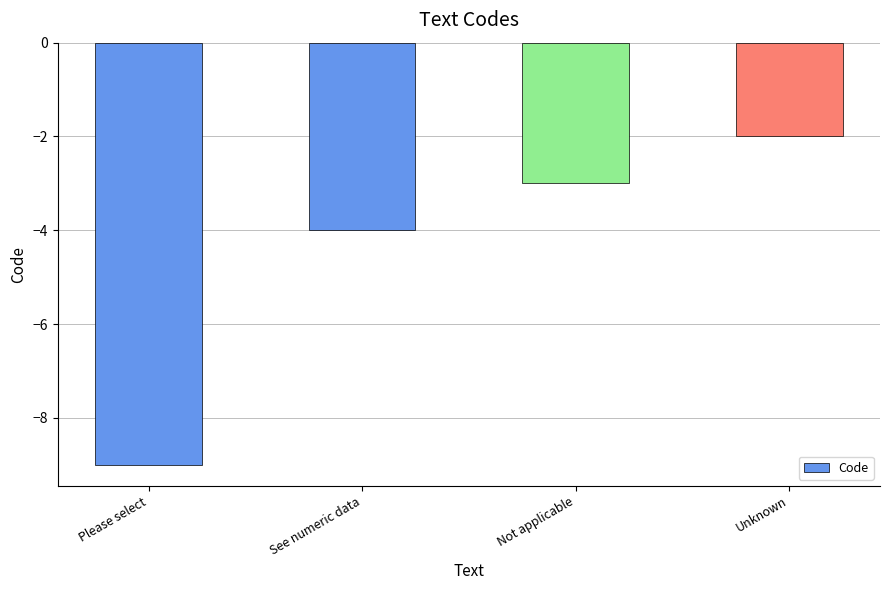

Count the values in the range -4 to -2.

3